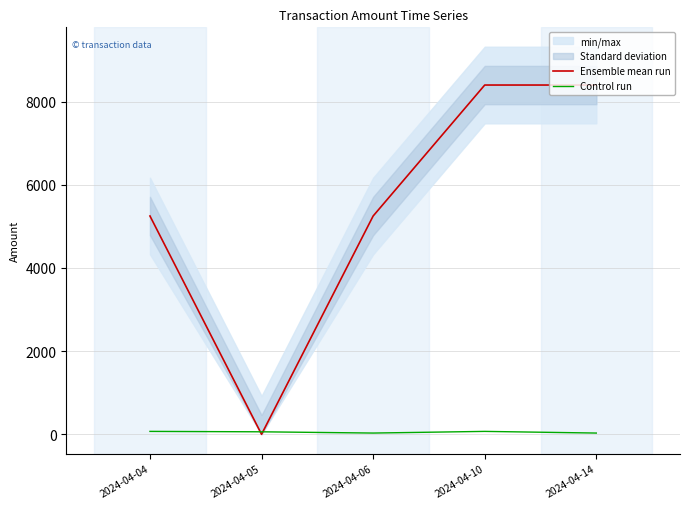

What is the average value of the Ensemble mean run series?

5460.1